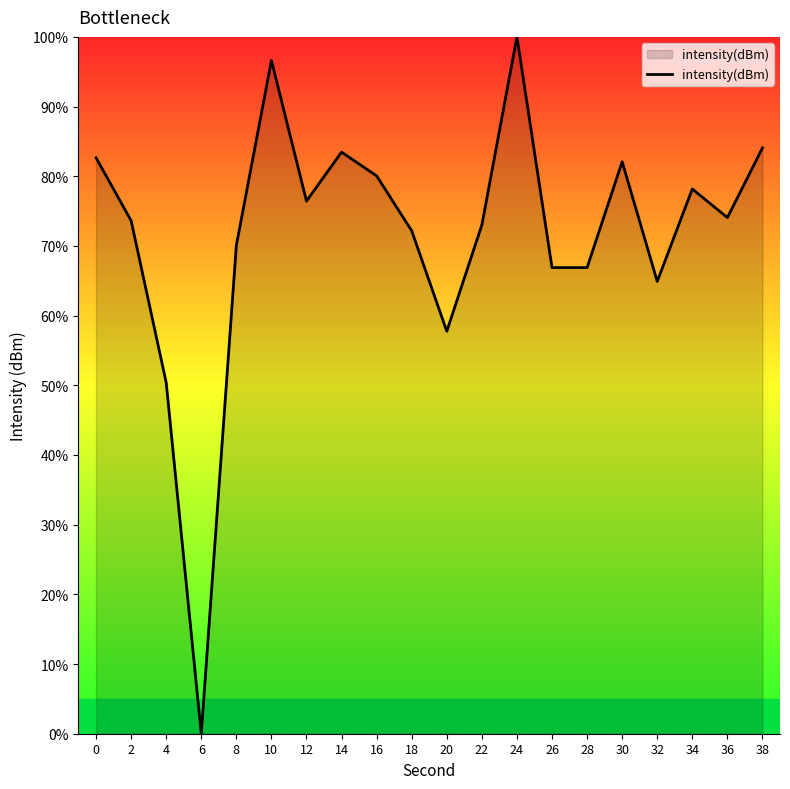

The value at 34 is 78.2. True or false?

True